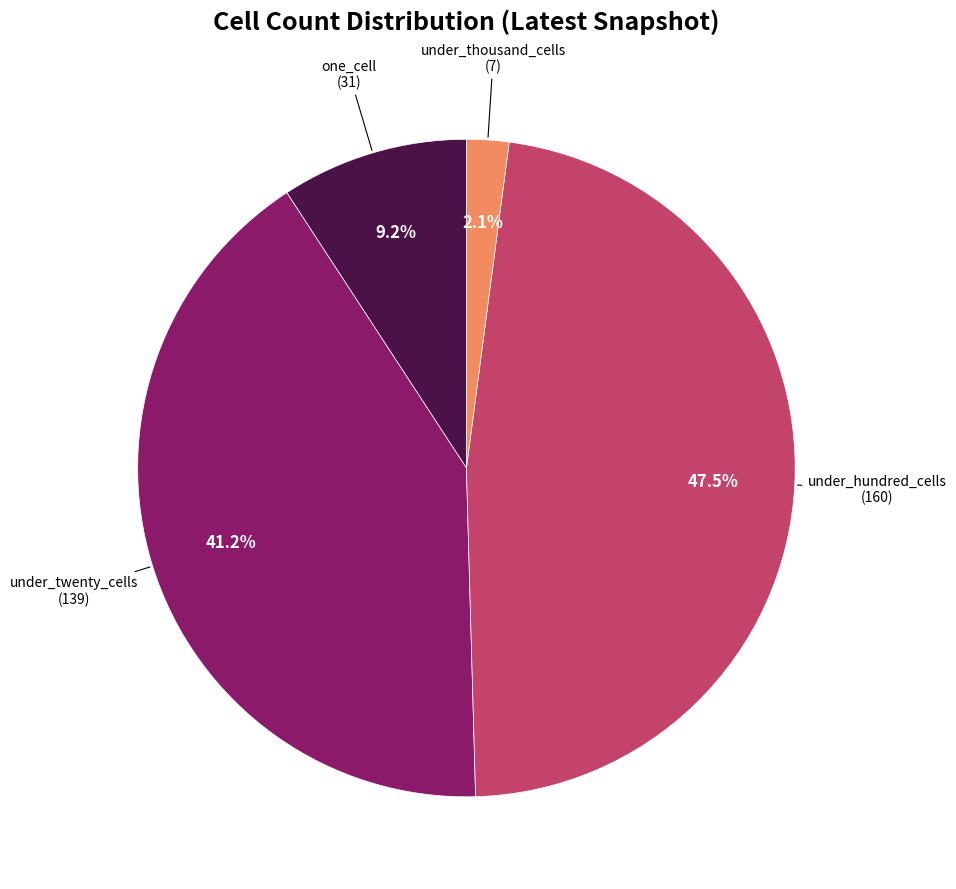

Is there a majority slice in this chart?

No